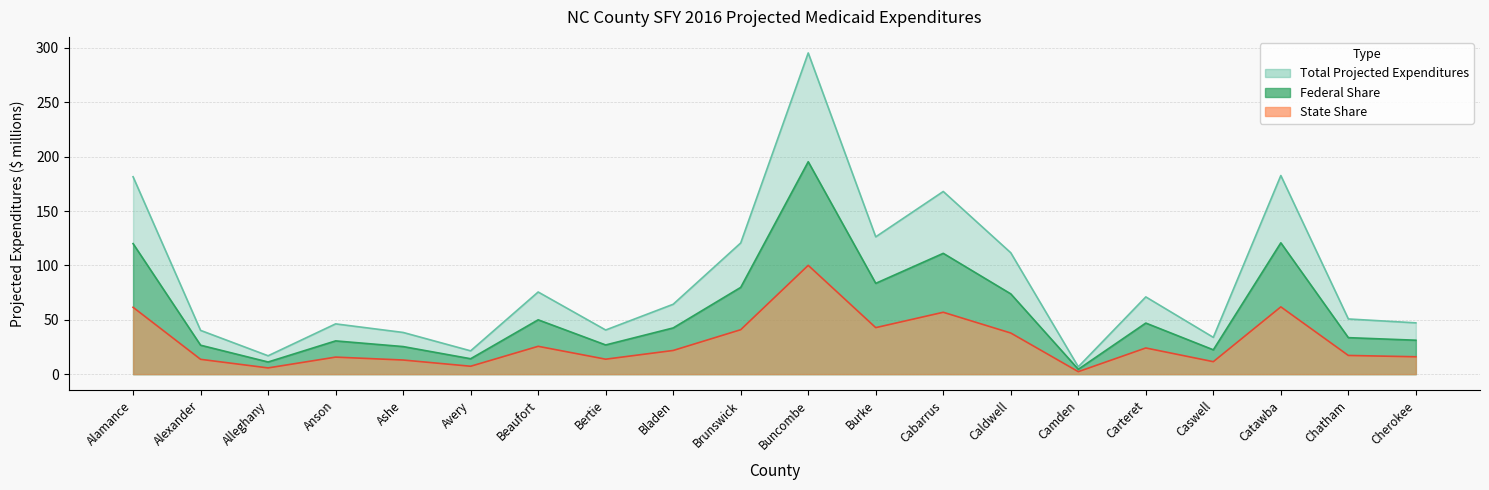

At which category does Federal Share reach its first local peak?

Anson